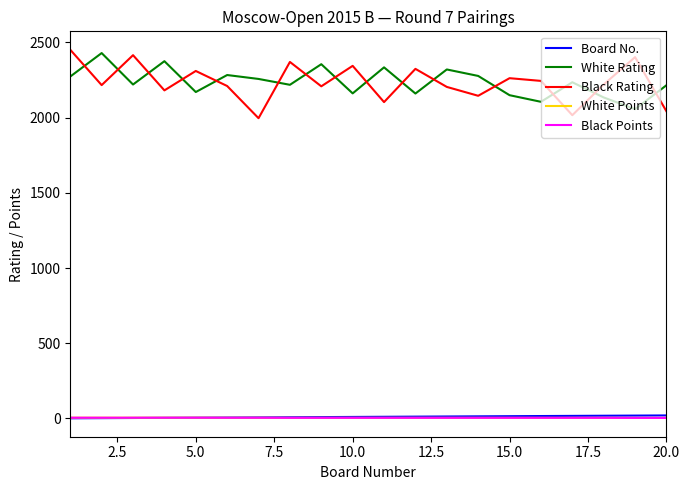

What is the smallest value displayed?

1.0